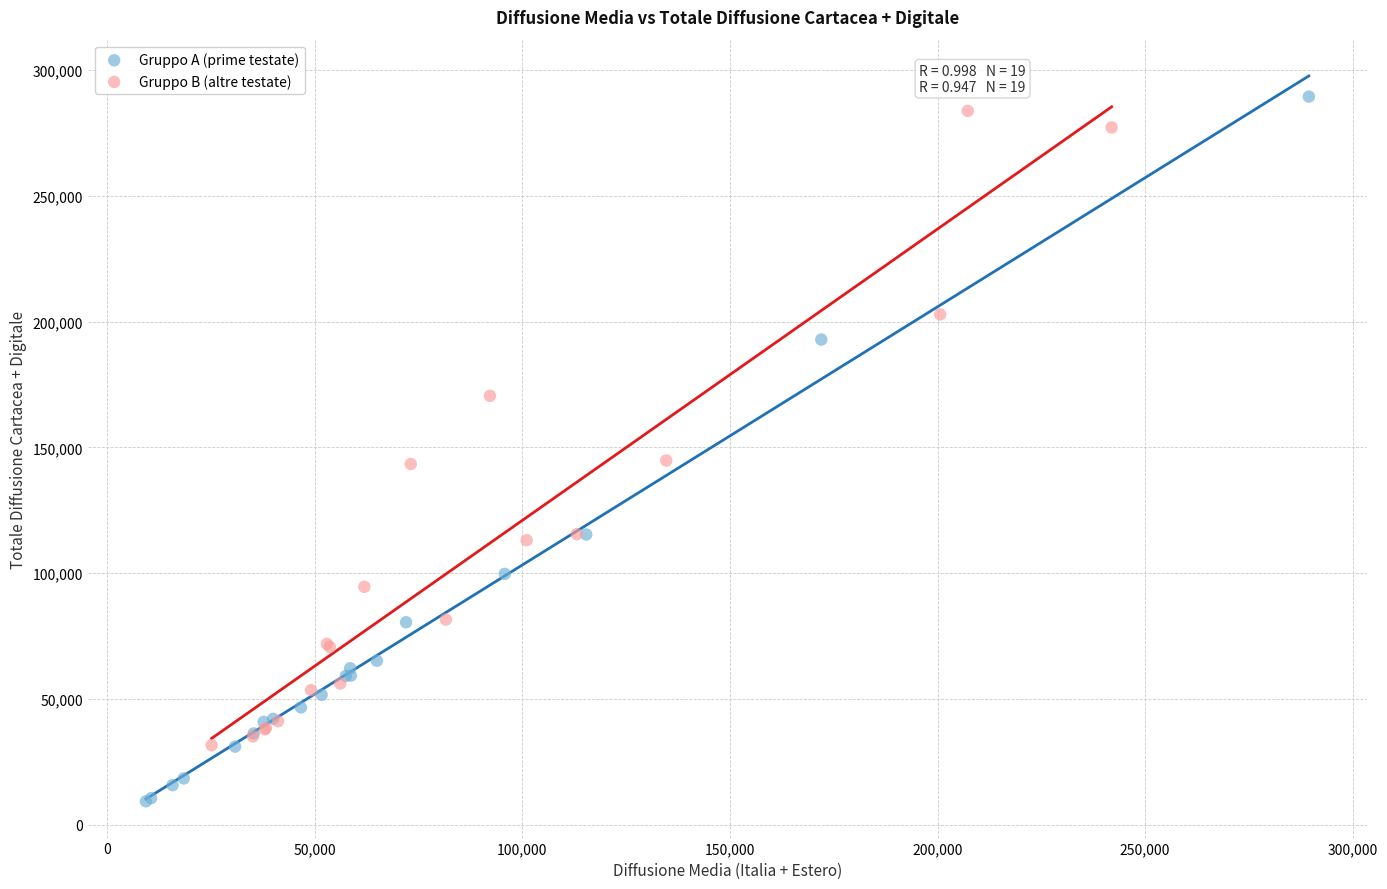

Which series has the widest spread of Y values?

Gruppo A (prime testate)